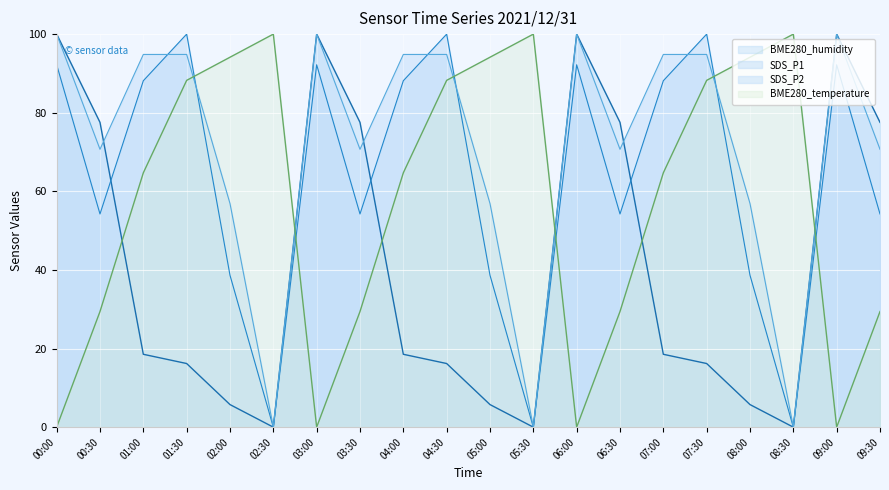

Is the value of BME280_temperature at 03:00 greater than the value of SDS_P1 at 01:30?

No